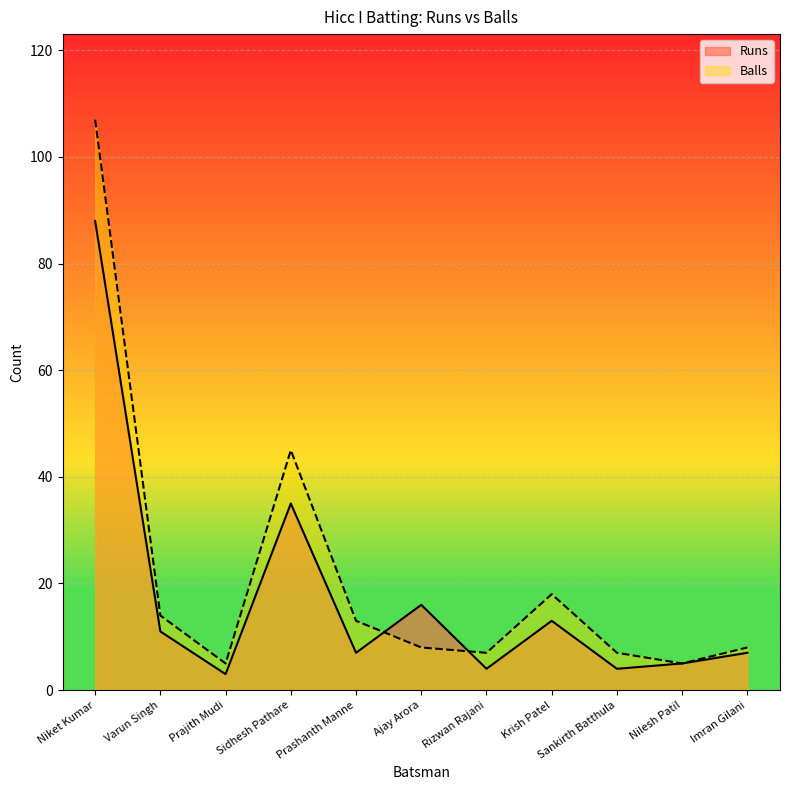

Is it true that Runs equals 3 at Prashanth Manne?

False